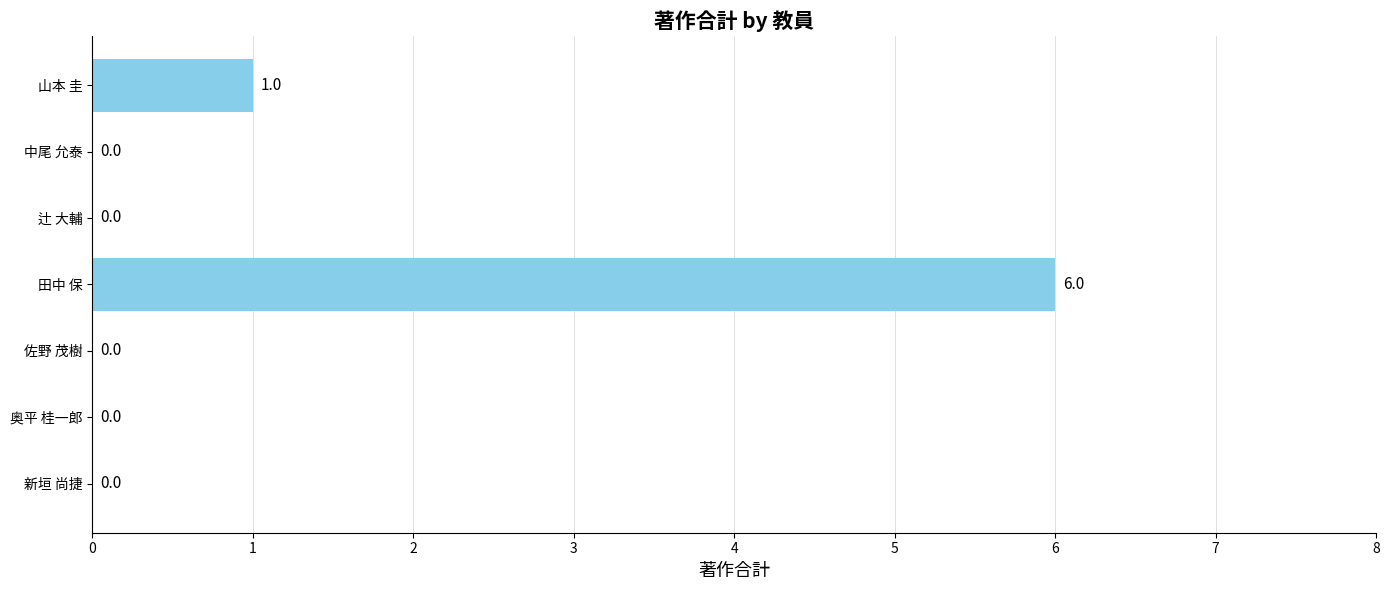

Reading bottom to top, extract all data points from this chart.

新垣 尚捷=0	奥平 桂一郎=0	佐野 茂樹=0	田中 保=6	辻 大輔=0	中尾 允泰=0	山本 圭=1